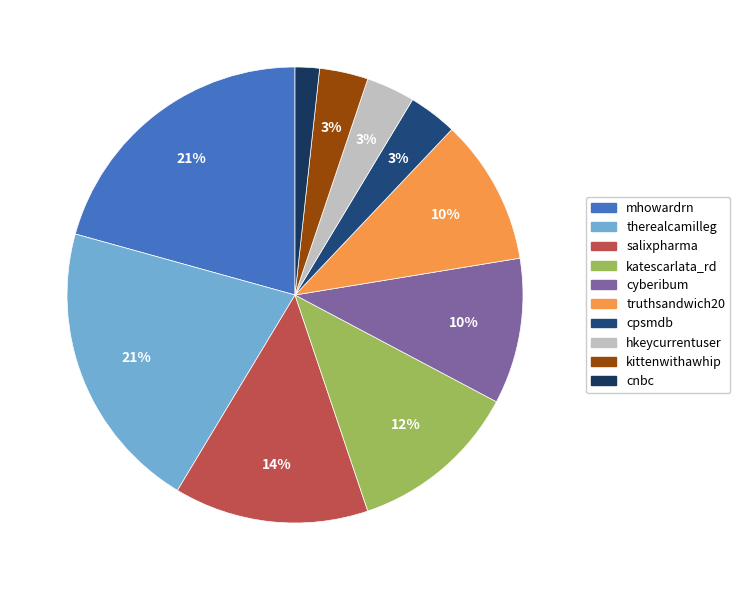

Which category has the smallest portion of the pie?

cnbc